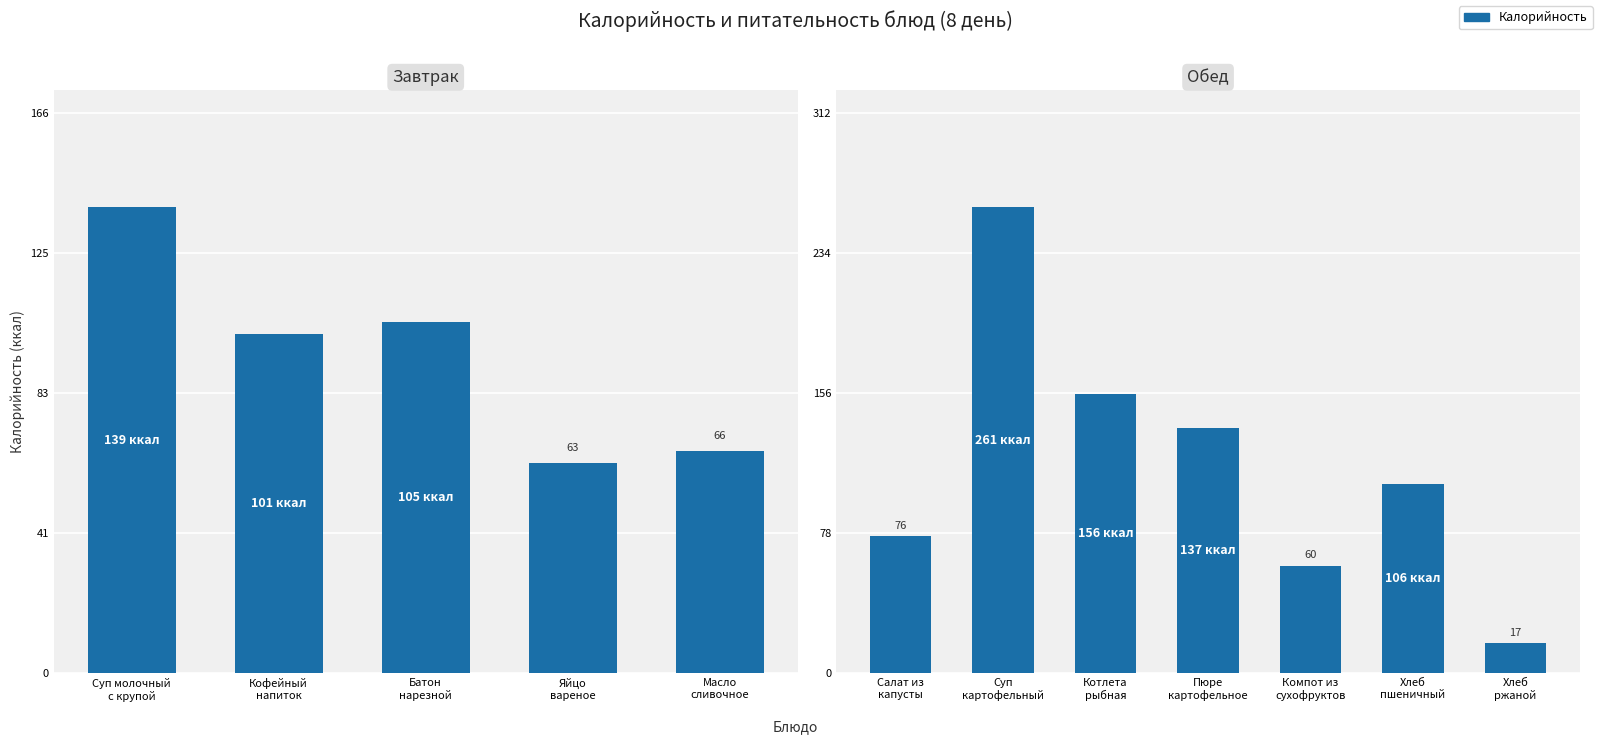

True or false: the data shows 49.7 at Хлеб пшеничный.

False